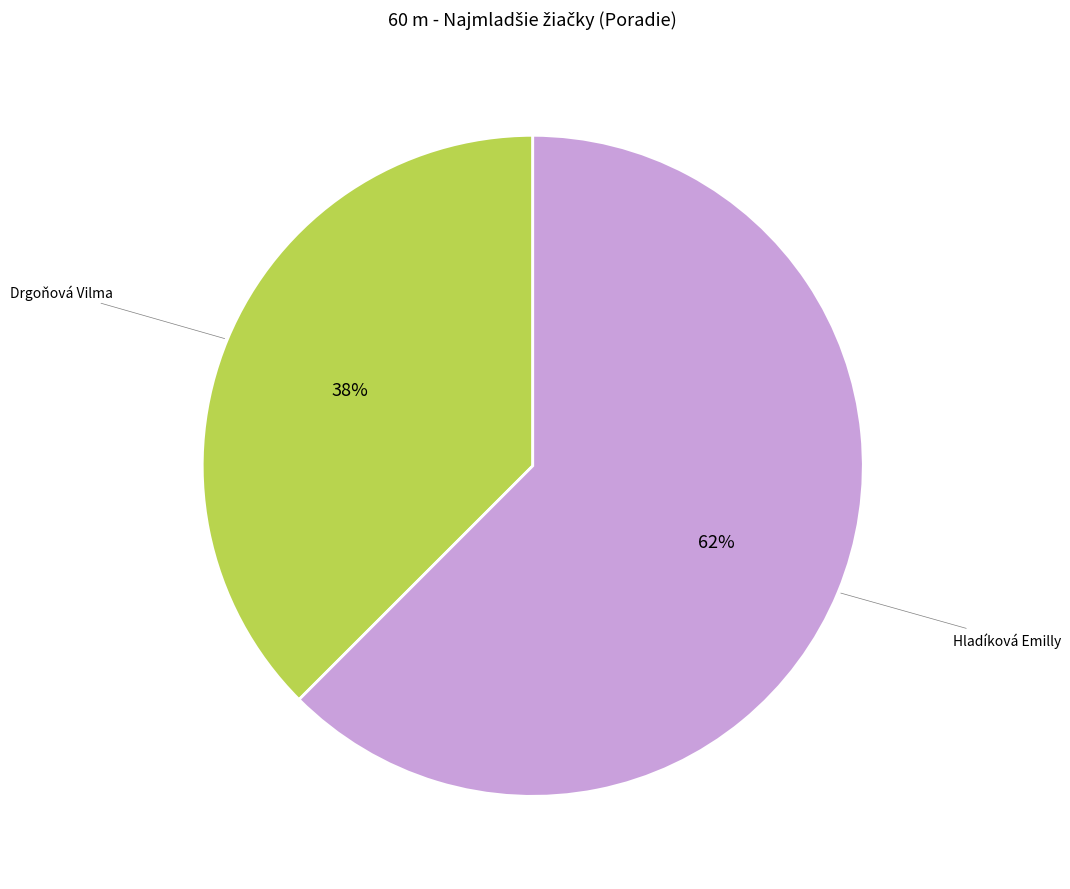

Which has a higher value, Drgoňová Vilma or Hladíková Emilly?

Hladíková Emilly